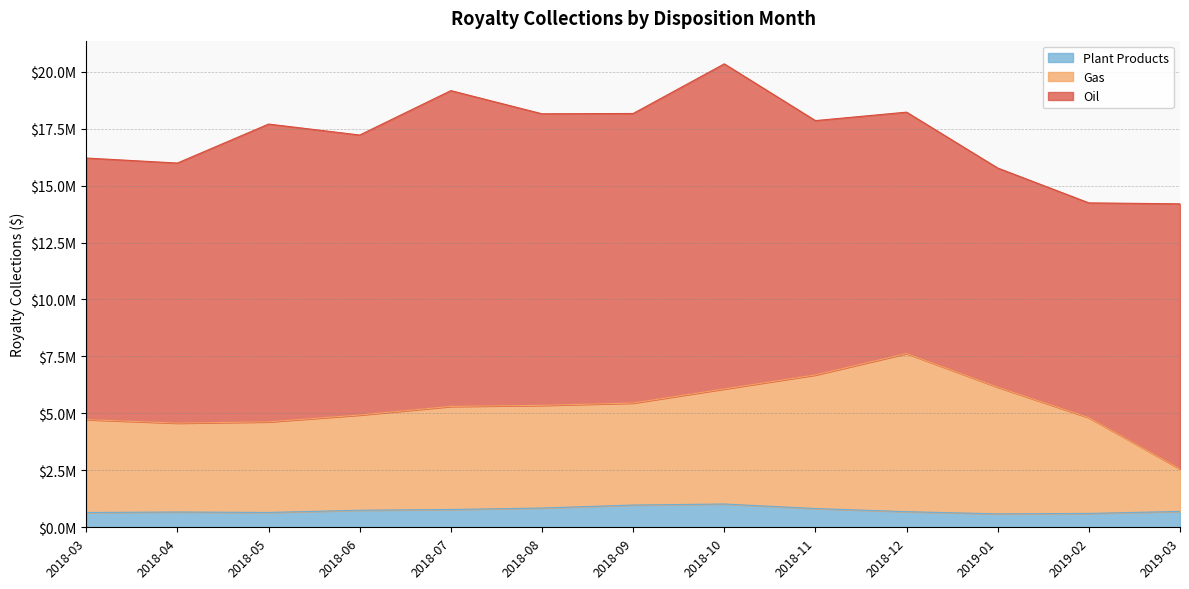

True or false: Plant Products and Gas cross at least once.

False